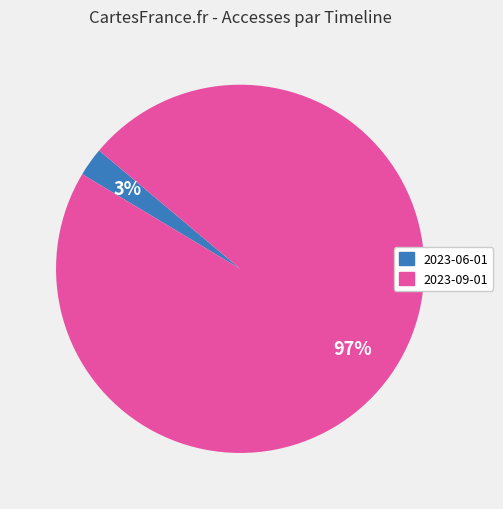

To the nearest percent, what percentage of the pie is 2023-06-01?

3%